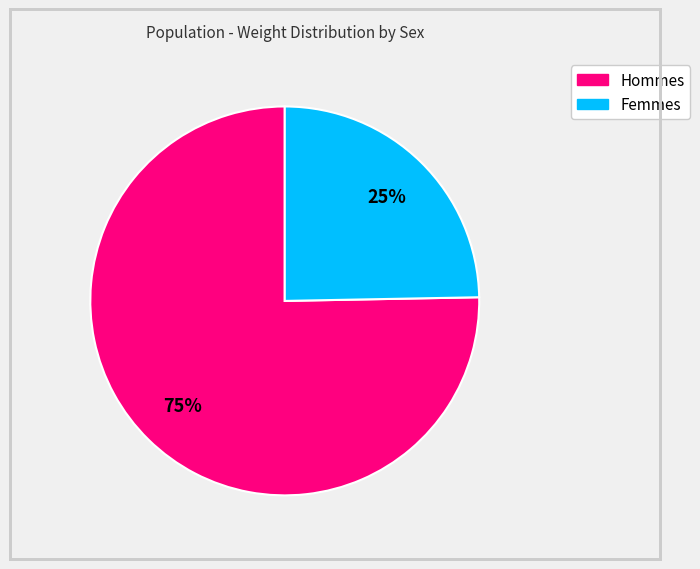

Is there a majority slice in this chart?

Yes